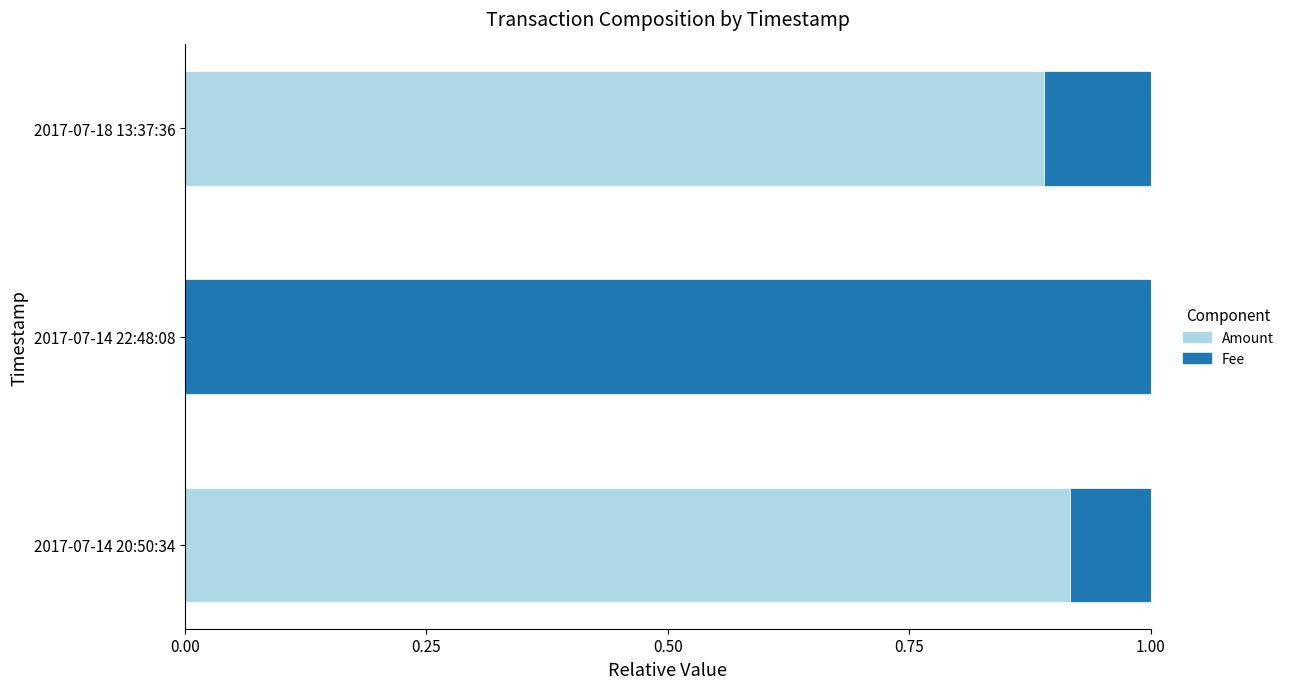

The Amount series shows 0.0 at 2017-07-14 22:48:08. True or false?

True